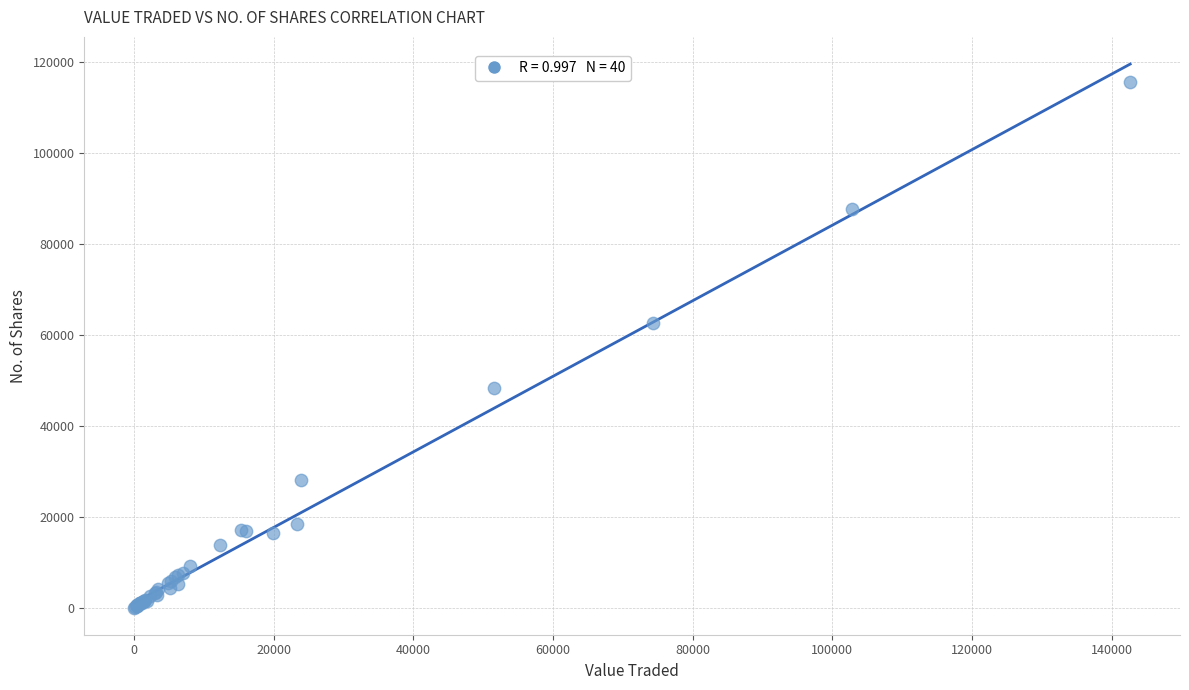

What Y value in the scatter plot is closest to 57829?

62591